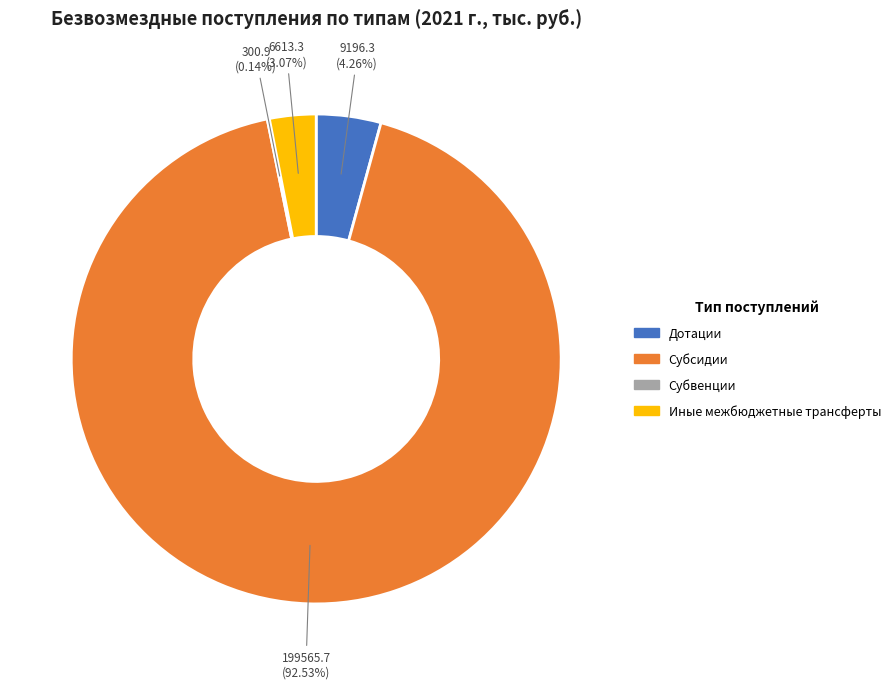

Do Дотации and Иные межбюджетные трансферты together represent more than half of the pie?

No